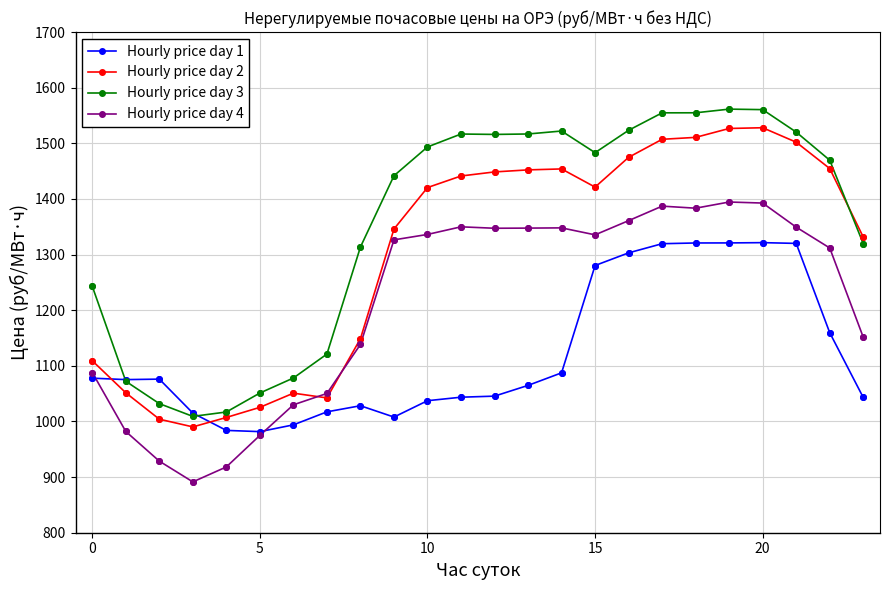

Which series has the widest spread of values?

Hourly price day 3